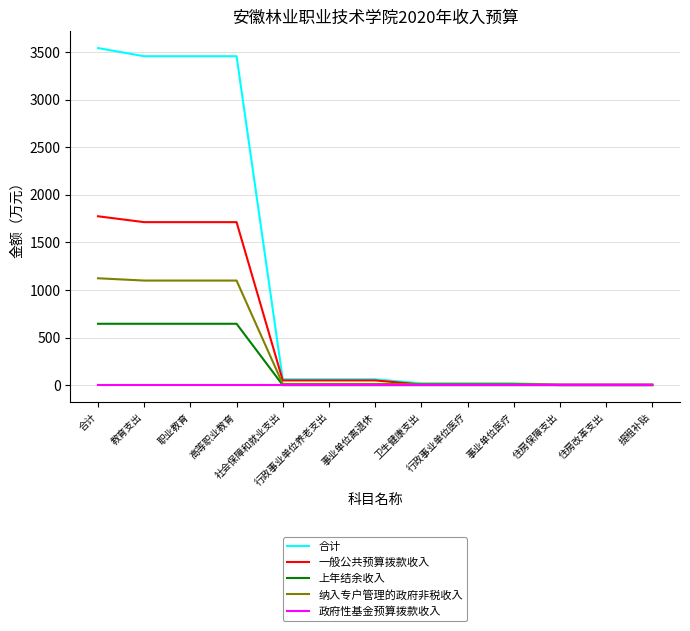

What is the greatest value displayed?

3542.4